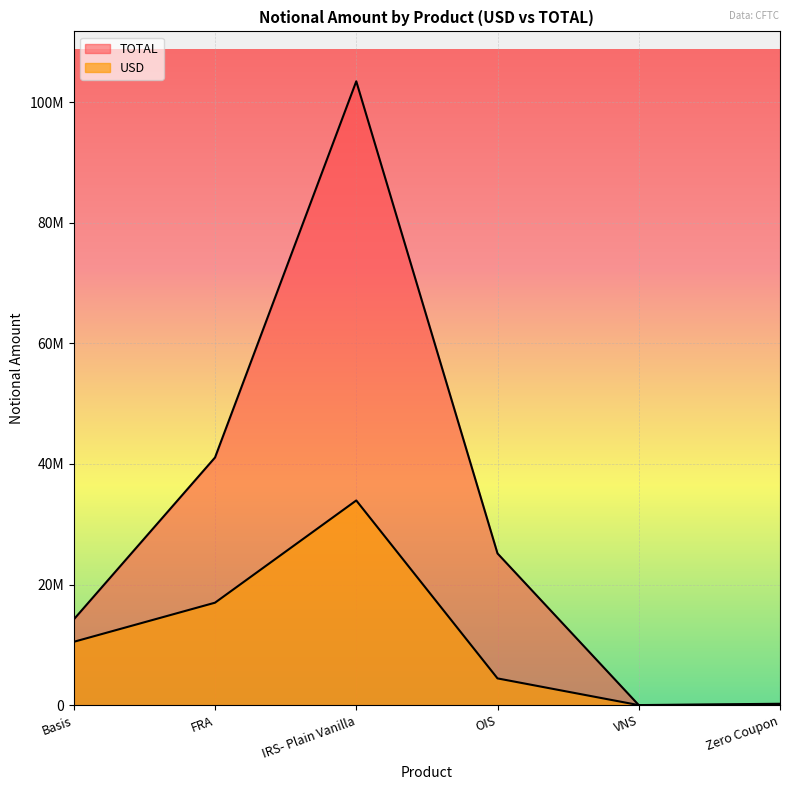

Is it true that TOTAL equals 63321389 at FRA?

False